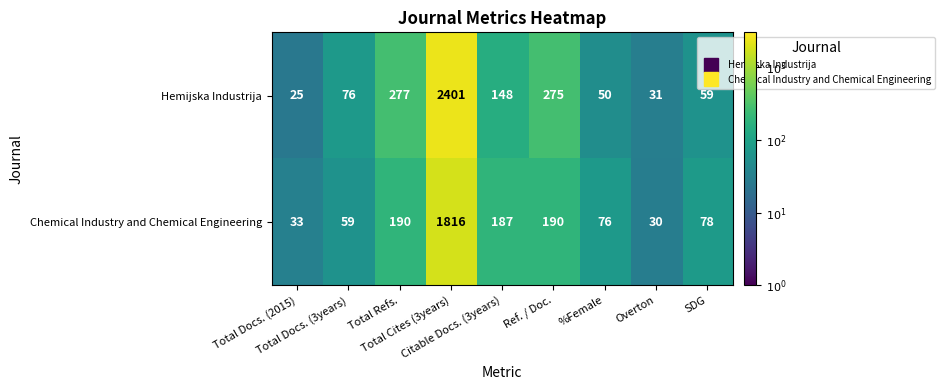

What is the sum of all Chemical Industry and Chemical Engineering values?

2659